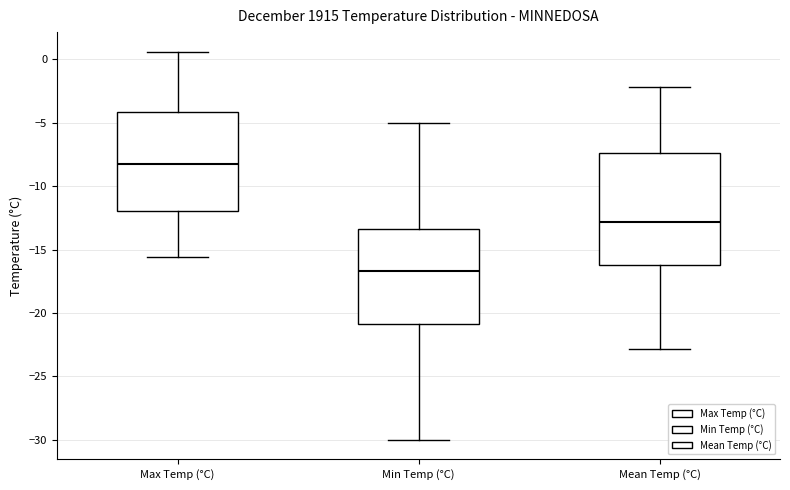

Reading left to right, transcribe this box plot: for each box, give where its median line is, the range the box spans, and where its two whiskers end, as read against the y-axis. The values are not printed on the chart, so give them approximately, as read against the axis.

Max Temp (°C): median -8.5, box -12.0 to -4.0, whiskers -15.5 to 0.5
Min Temp (°C): median -16.5, box -21.0 to -13.5, whiskers -30.0 to -5.0
Mean Temp (°C): median -13.0, box -16.0 to -7.5, whiskers -23.0 to -2.0